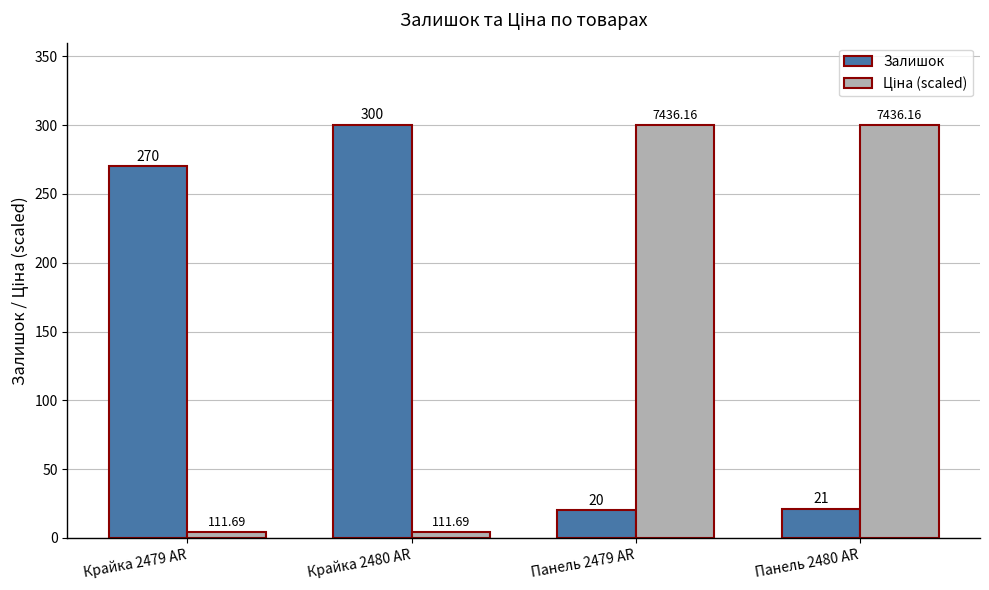

Which series has the largest total across all categories?

Залишок